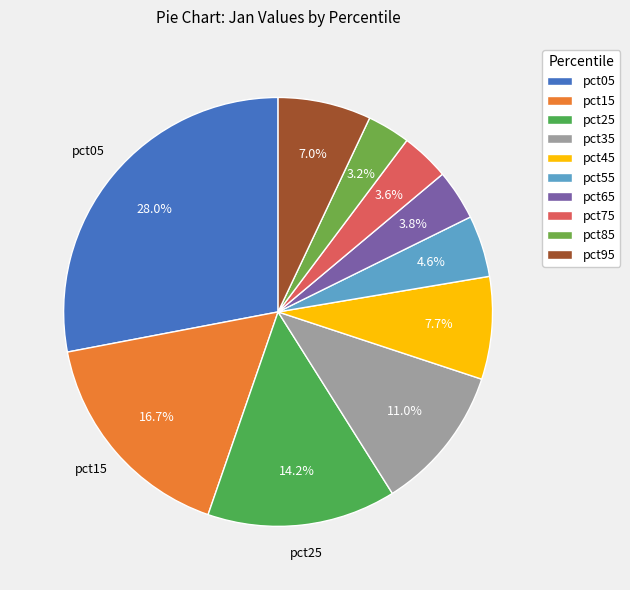

What percentage is the pct15 slice, to the nearest percent?

17%